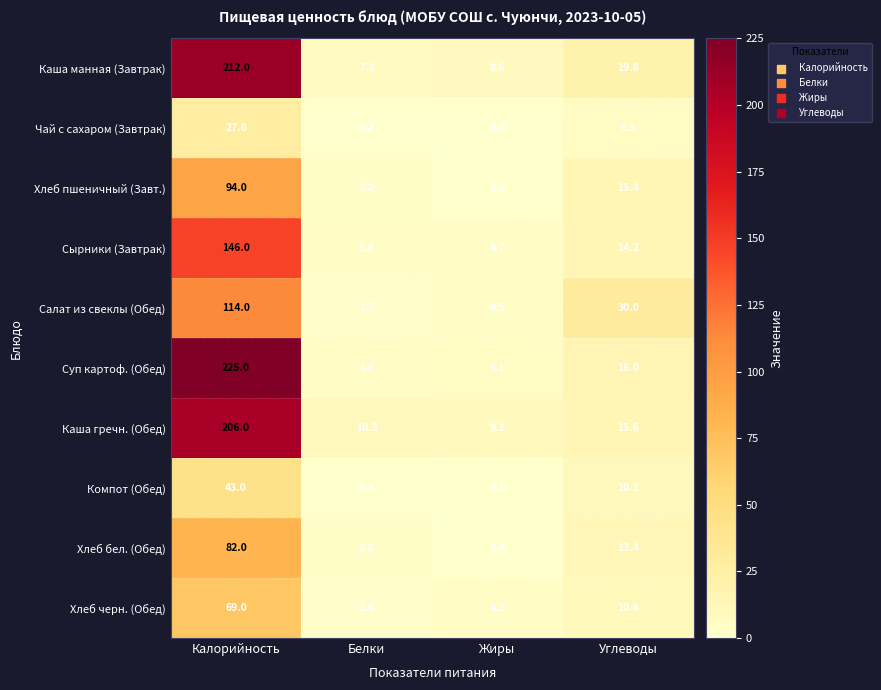

True or false: Чай с сахаром (Завтрак) has a value of 13.1 at Жиры.

False